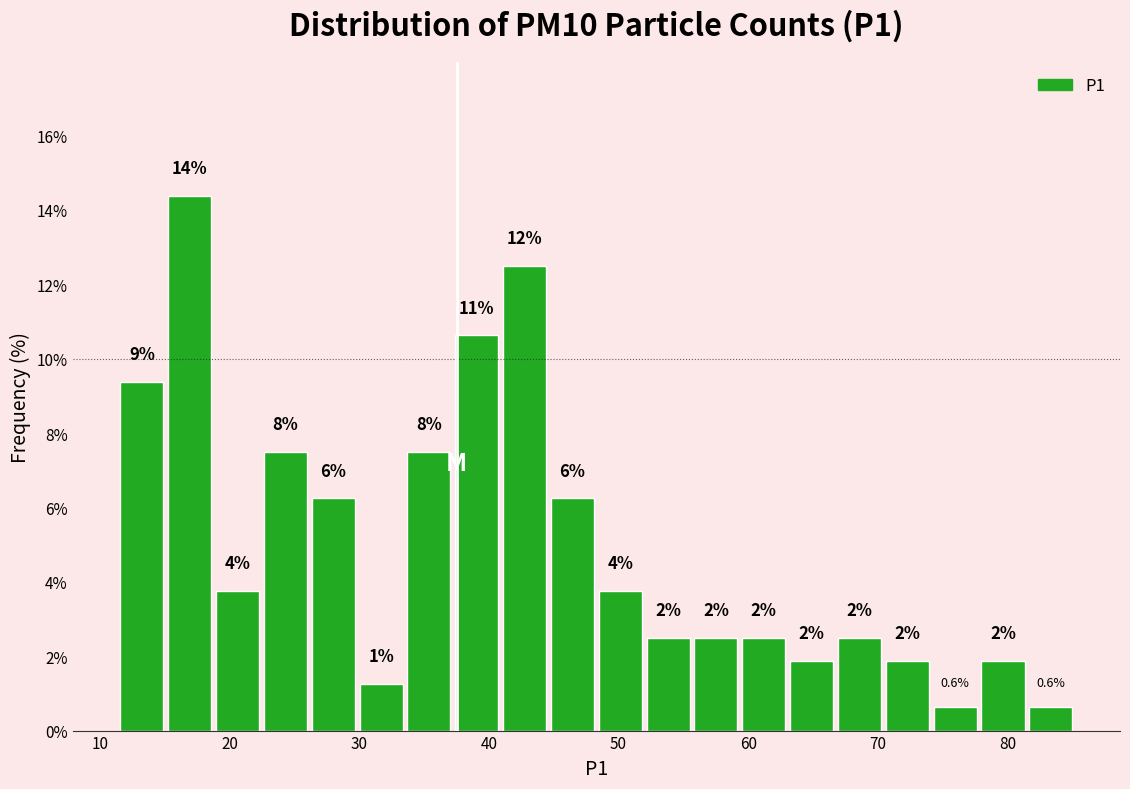

Read against the x-axis, roughly where is the centre of the tallest bar?

17